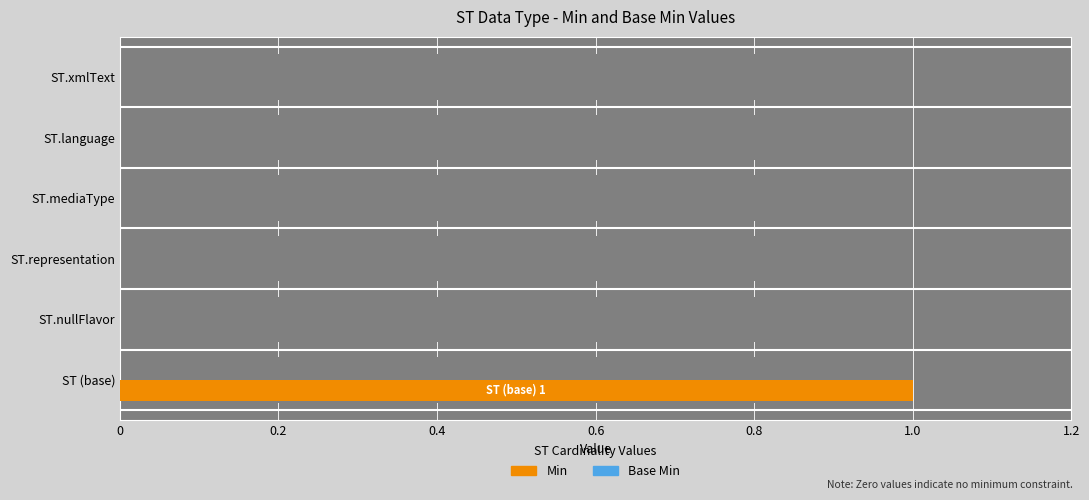

Rank the series at 0.2 from lowest to highest value.

Min, Base Min